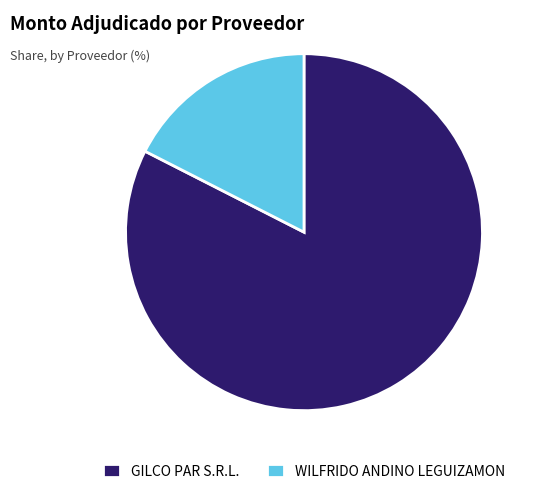

True or false: WILFRIDO ANDINO LEGUIZAMON accounts for 18% of the total.

True